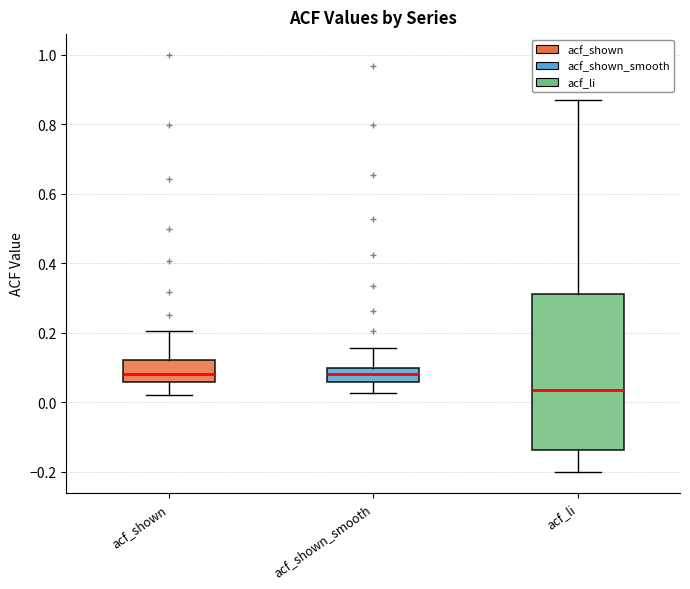

Where does the median line of the box for acf_shown_smooth sit on the y-axis? The values are not printed on the chart, so give them approximately, as read against the axis.

0.08